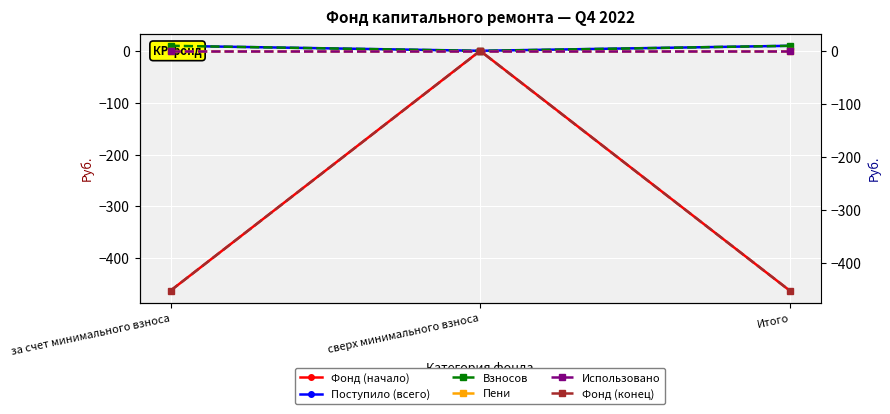

What is the sum of the Фонд (начало) values at за счет минимального взноса and сверх минимального взноса?

-462.3